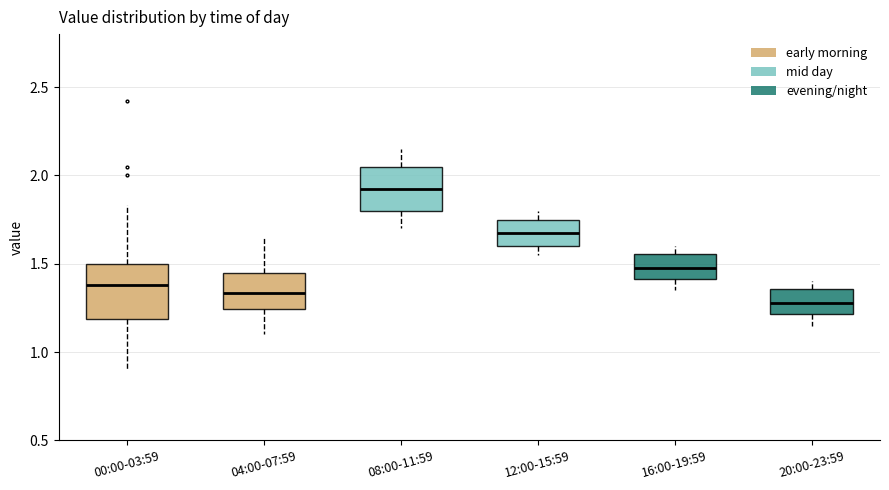

Where does the lower whisker of the box for 16:00-19:59 end on the y-axis? The values are not printed on the chart, so give them approximately, as read against the axis.

1.35